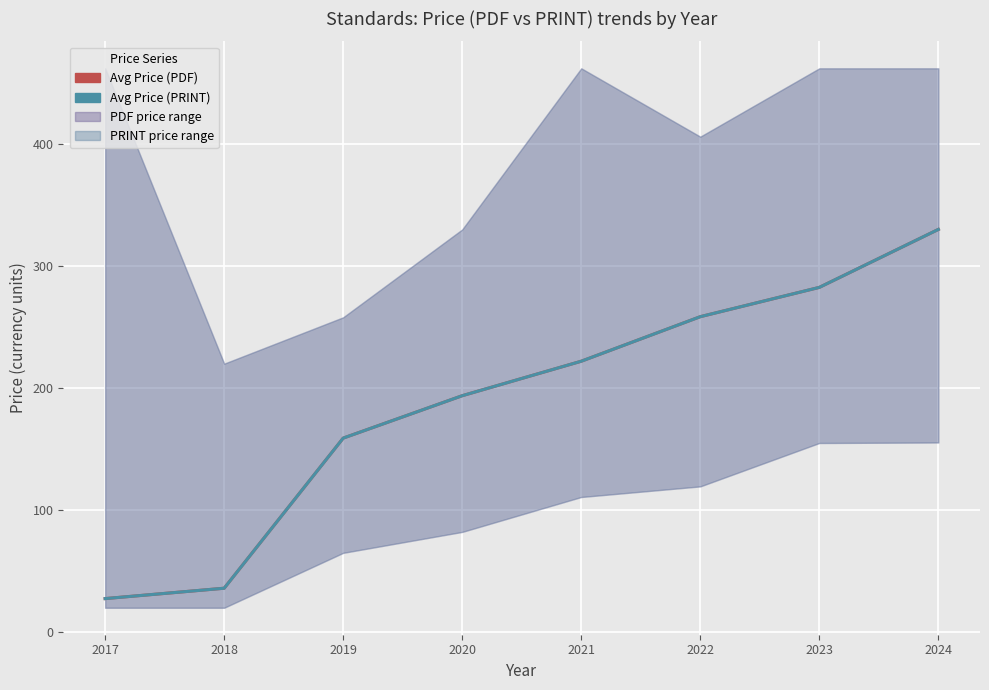

True or false: Avg Price (PDF) has more than 2 interior local peaks.

False